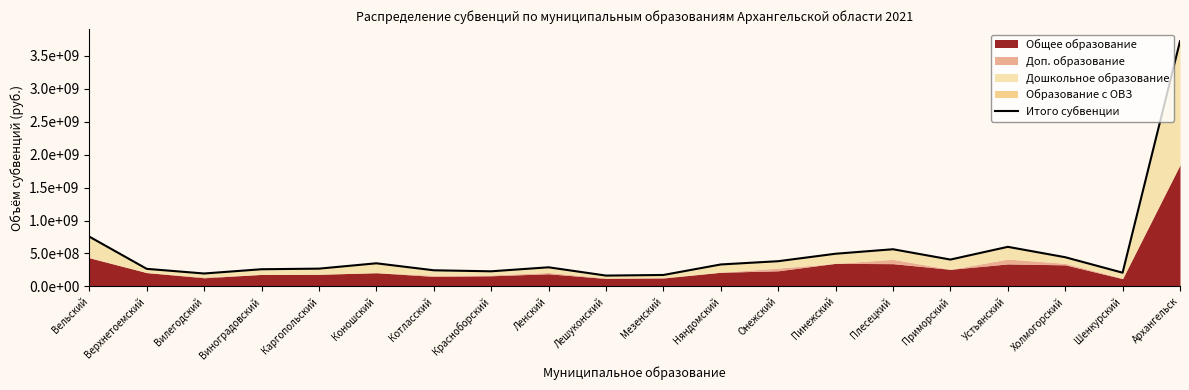

Count the number of categories in the chart.

20